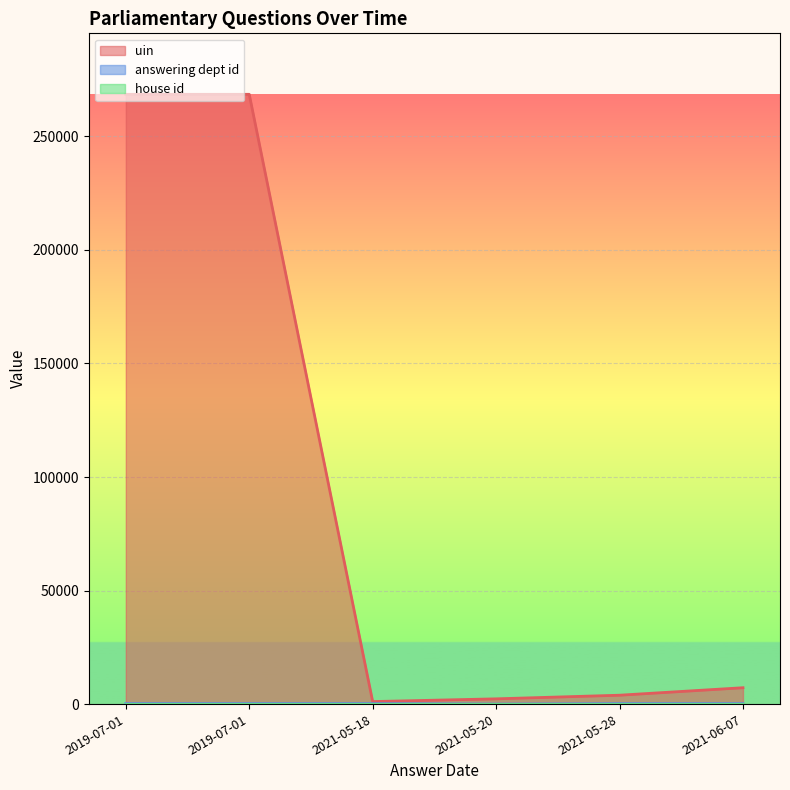

What is the value of the answering dept id point at the 6th from the left?

201